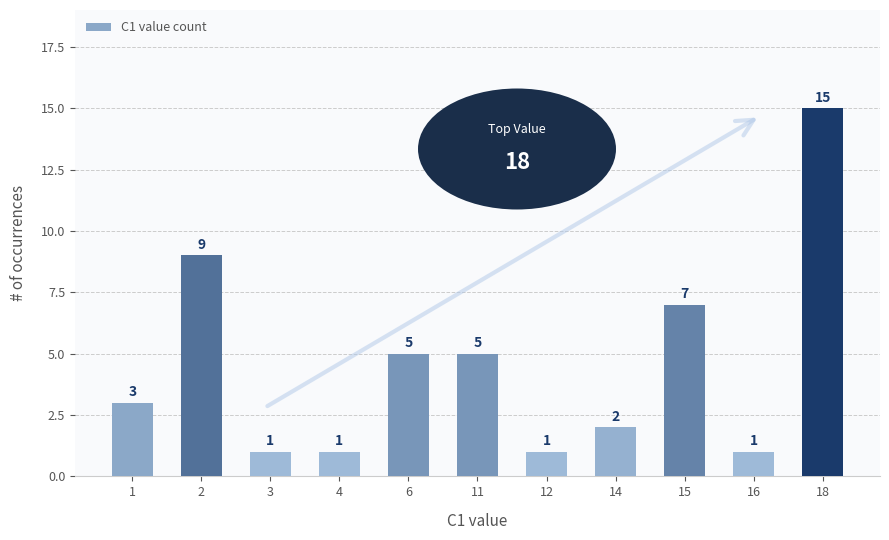

Is it true that the value at 4 is 1?

True